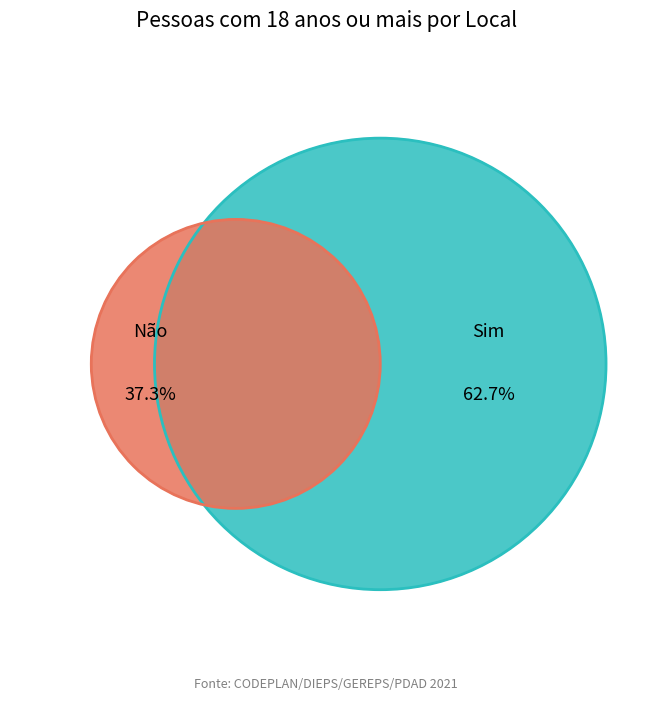

Is DF the majority of the pie?

No